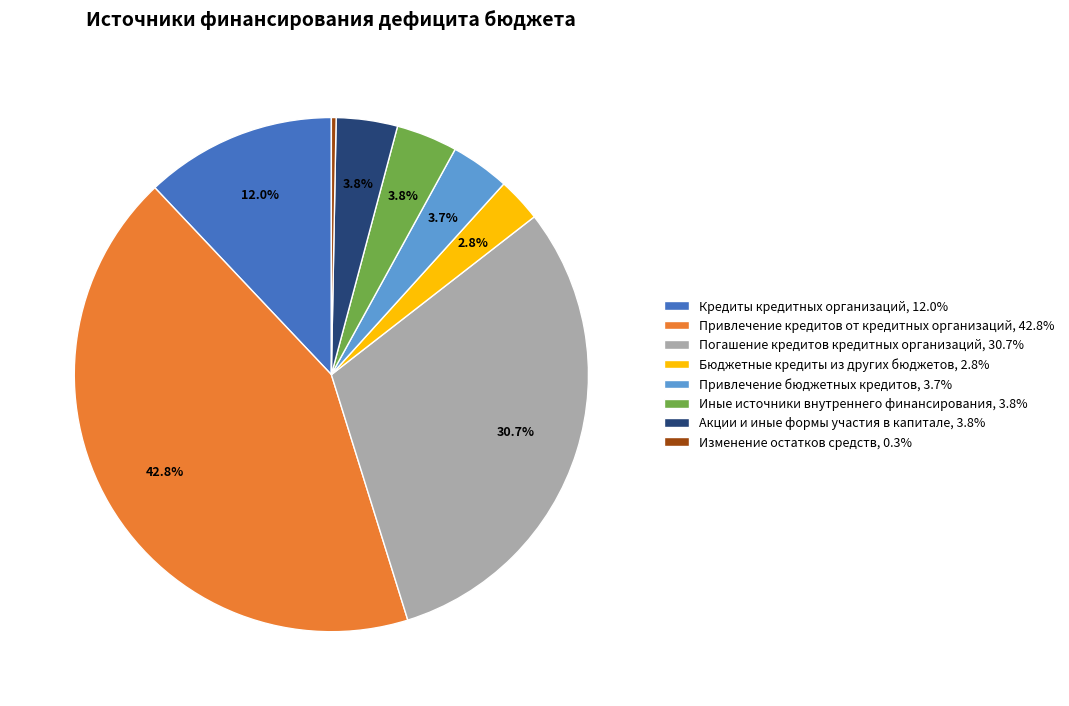

Does any single category account for the majority?

No